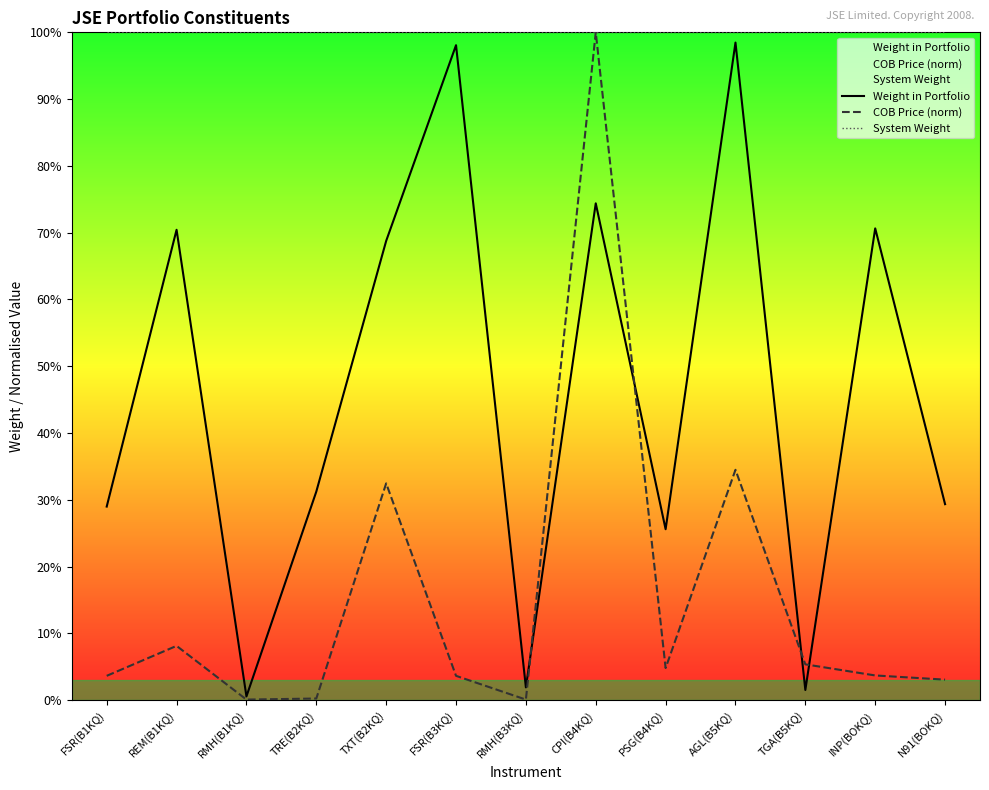

Which series has the largest total across all categories?

System Weight